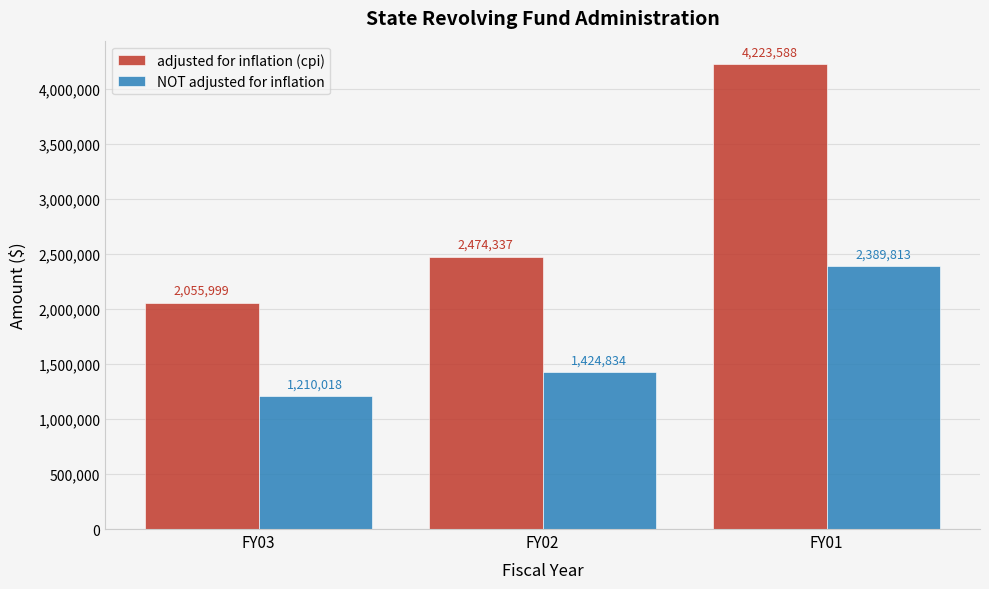

Reading right to left, transcribe all the data shown in this chart.

adjusted for inflation (cpi): 4223588	2474337	2055999
NOT adjusted for inflation: 2389813	1424834	1210018